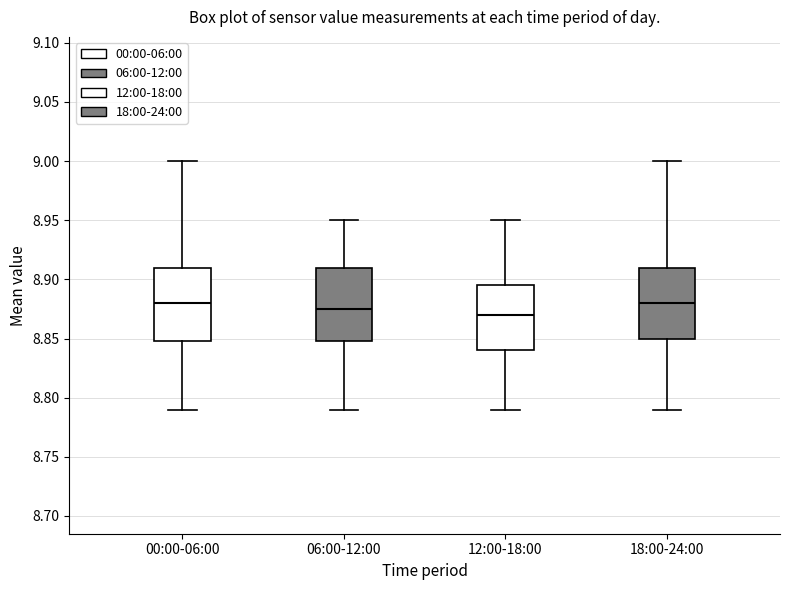

Reading left to right, read every box against the y-axis: the position of its median line, the range the box covers, and the ends of its whiskers. The values are not printed on the chart, so give them approximately, as read against the axis.

00:00-06:00: median 8.880, box 8.850 to 8.910, whiskers 8.790 to 9.000
06:00-12:00: median 8.875, box 8.850 to 8.910, whiskers 8.790 to 8.950
12:00-18:00: median 8.870, box 8.840 to 8.895, whiskers 8.790 to 8.950
18:00-24:00: median 8.880, box 8.850 to 8.910, whiskers 8.790 to 9.000